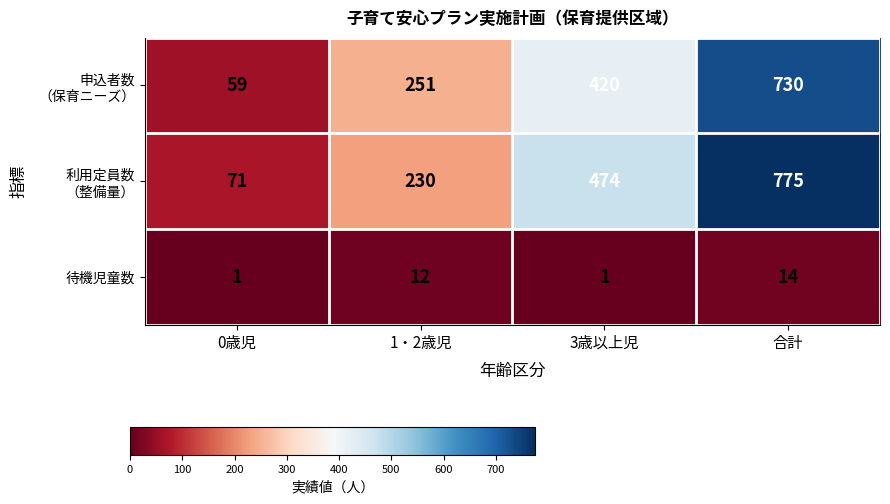

Which label corresponds to the largest value in the chart?

合計